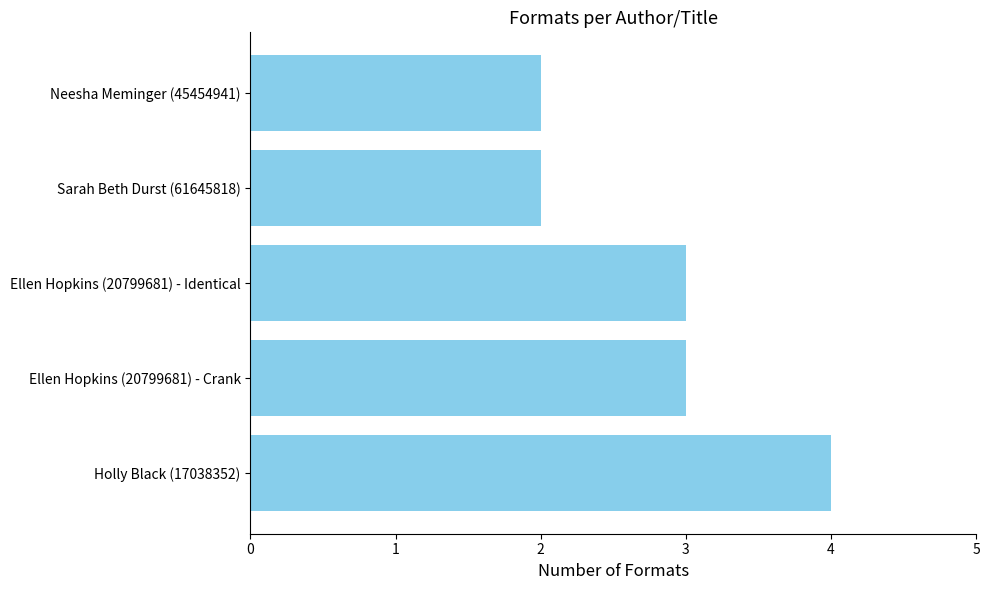

Does the chart contain any negative values?

No